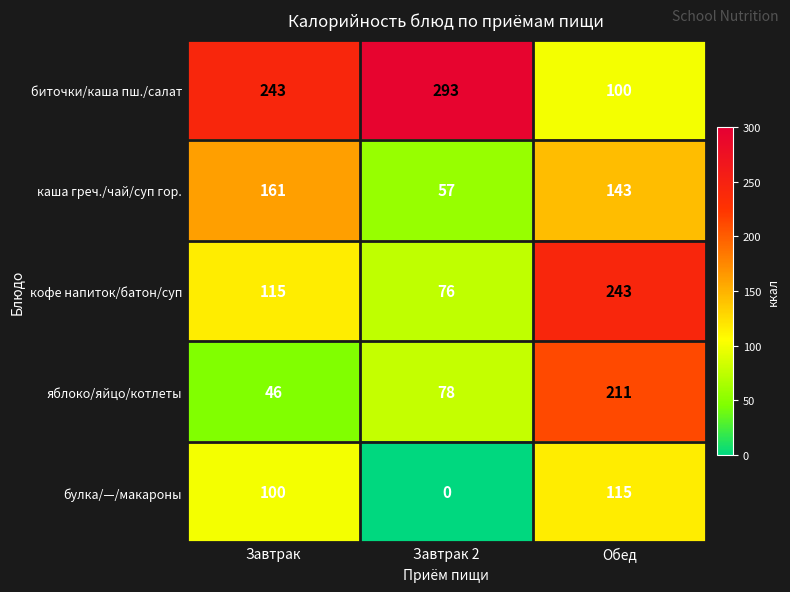

What is the difference between the булка/—/макароны values at Завтрак 2 and Завтрак?

100